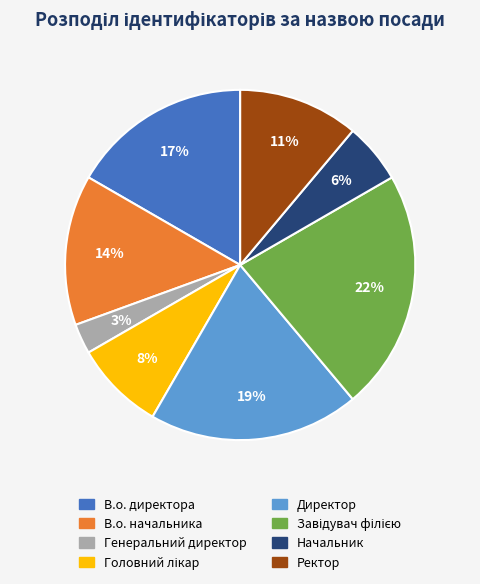

Is the sum of Начальник and В.о. начальника greater than half?

No